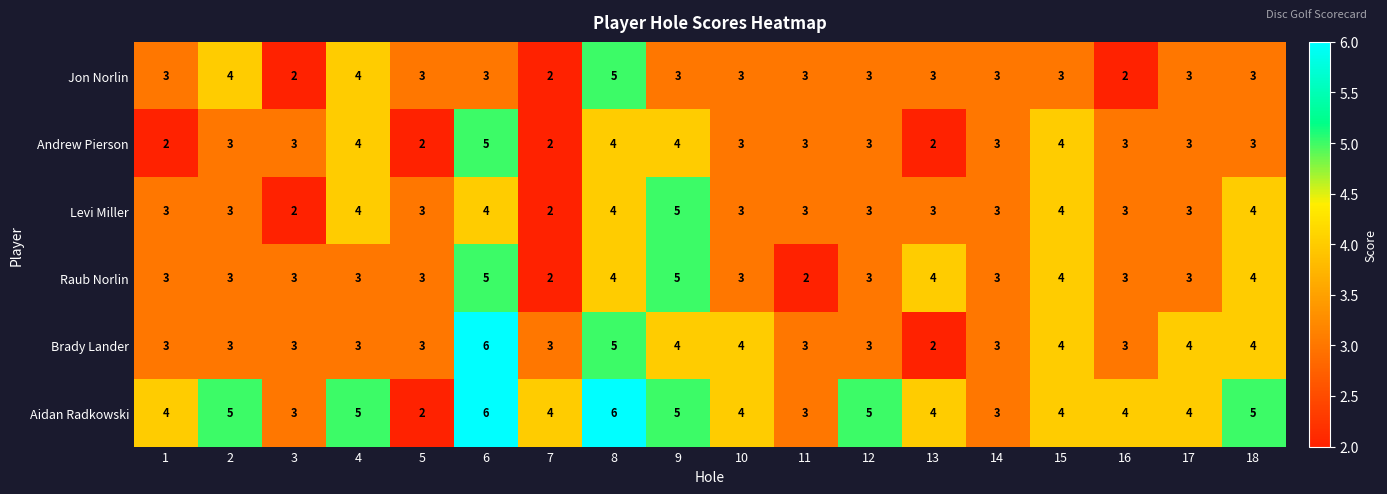

How many Levi Miller values are between 3 and 4?

15